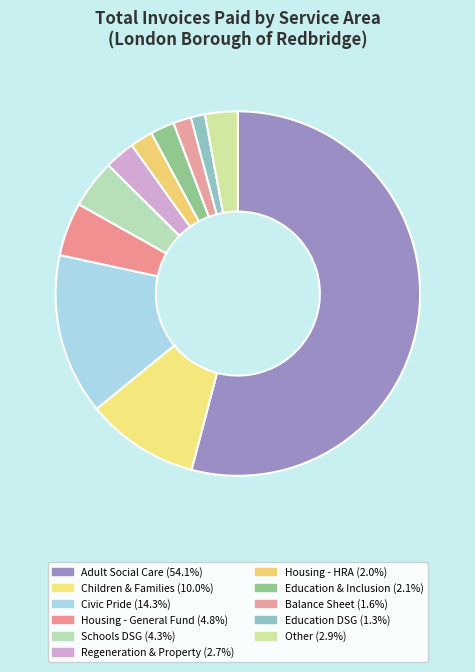

To the nearest percent, what is the combined percentage of Adult Social Care and Housing - HRA?

56%